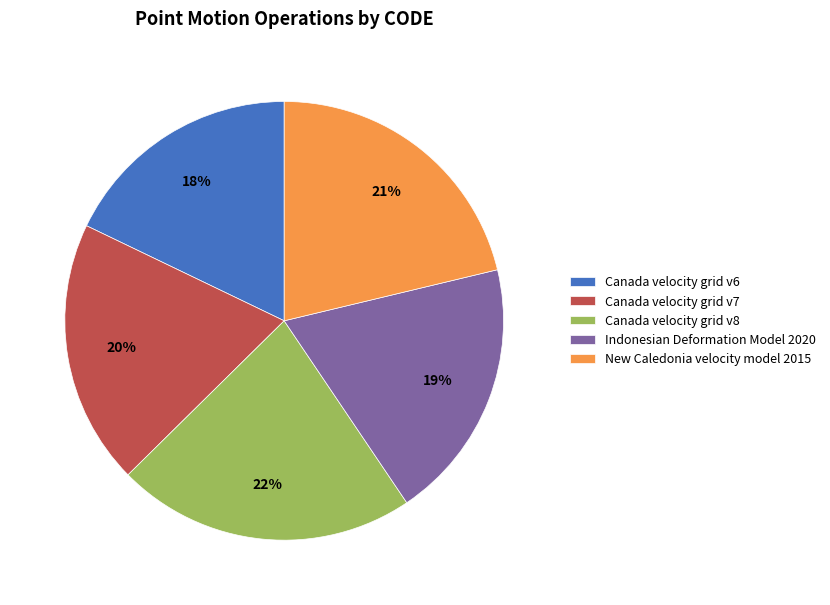

To the nearest percent, what is the average slice percentage?

20%